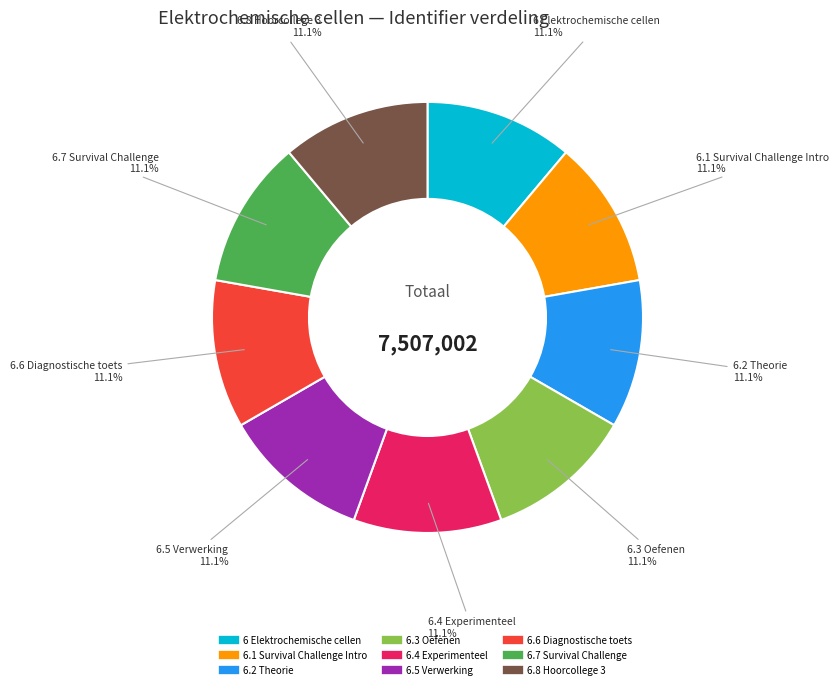

To the nearest percent, what is the combined percentage of 6.1 Survival Challenge Intro and 6.5 Verwerking?

22%